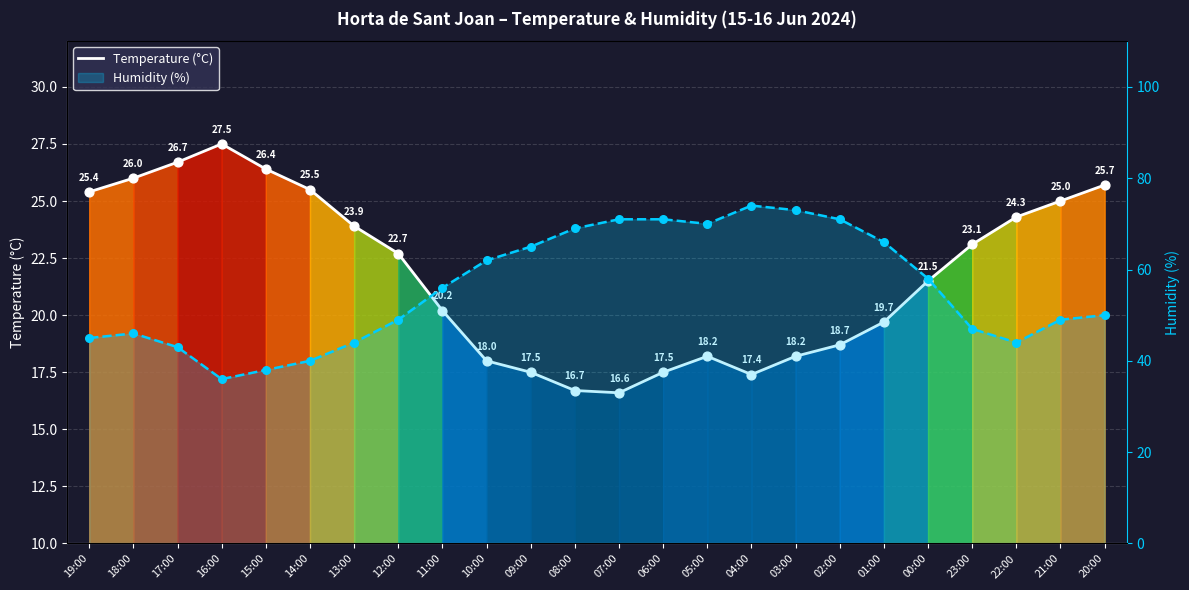

Which series reaches the minimum Y coordinate?

Temperature (°C)